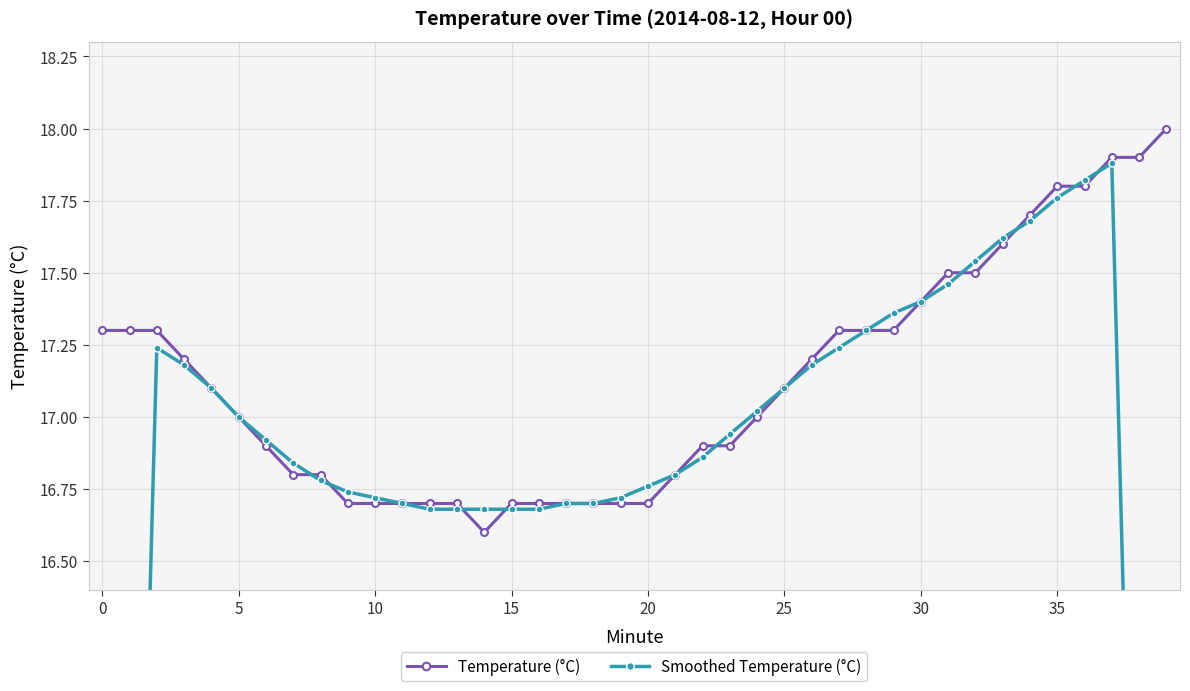

What is the highest value of the Temperature (°C) series?

18.0